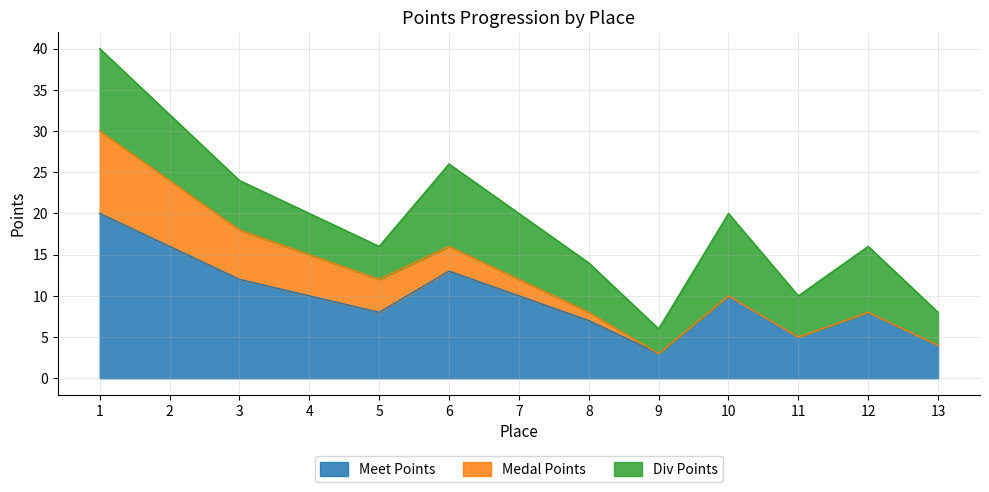

True or false: Meet Points and Div Points cross at least once.

False